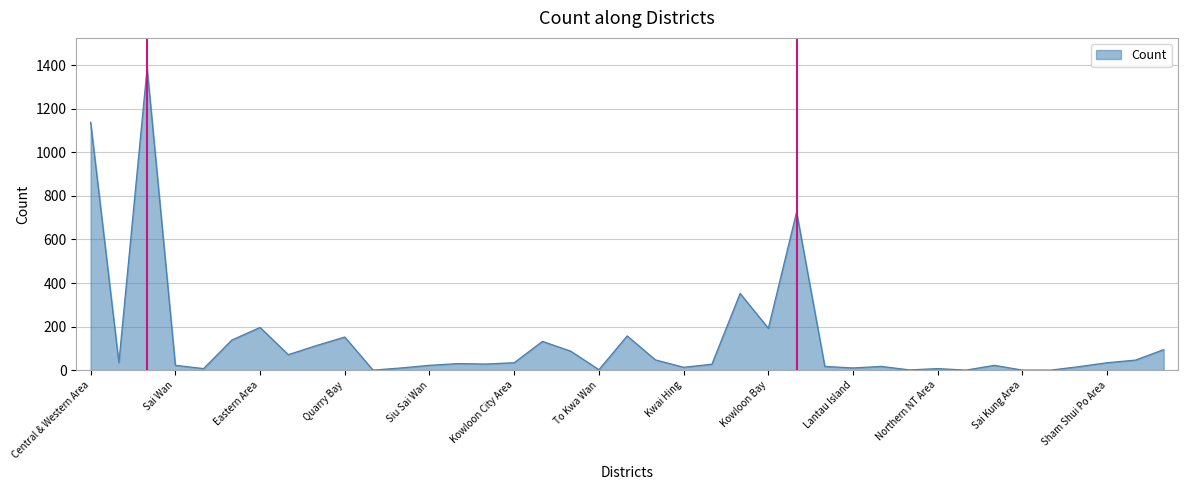

What is the maximum value shown in the chart?

1387